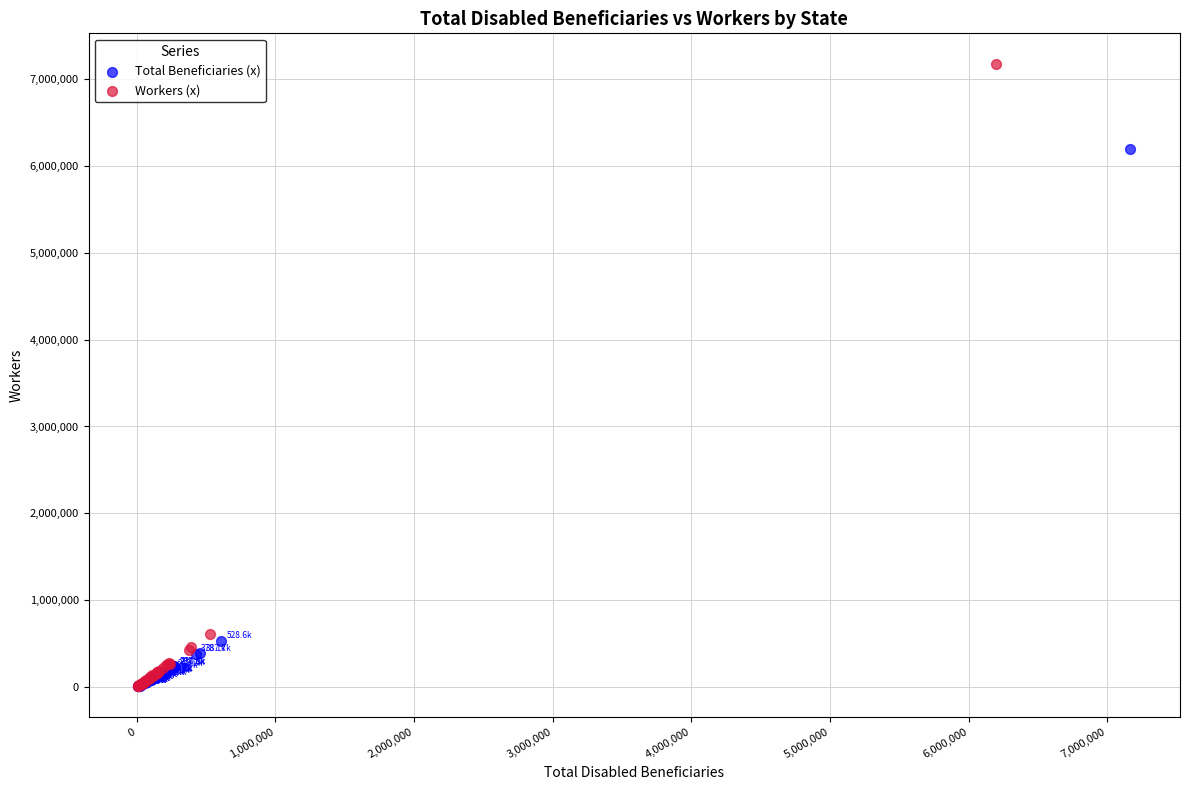

Which series reaches the maximum Y coordinate?

Workers (x)